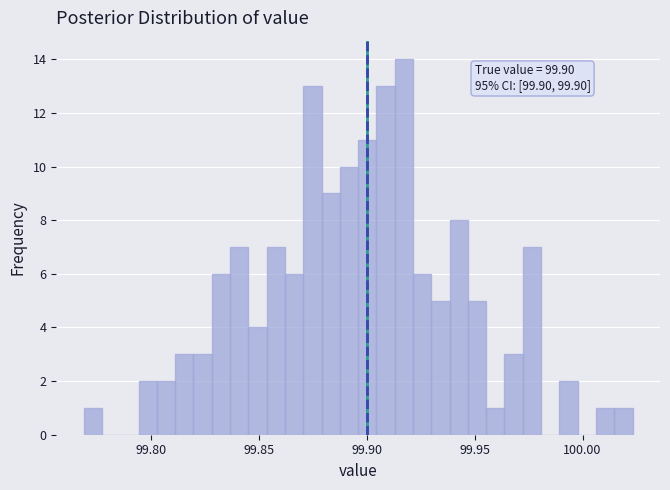

Read against the x-axis, roughly where is the centre of the tallest bar?

99.915